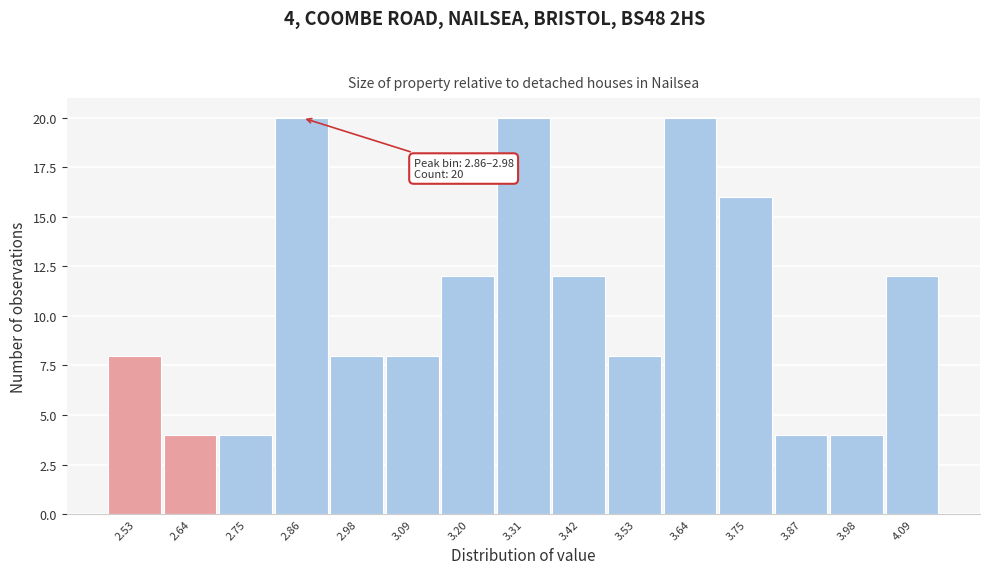

Reading right to left, what are all the values shown in this chart?

4.09=12	3.98=4	3.87=4	3.75=16	3.64=20	3.53=8	3.42=12	3.31=20	3.20=12	3.09=8	2.98=8	2.86=20	2.75=4	2.64=4	2.53=8